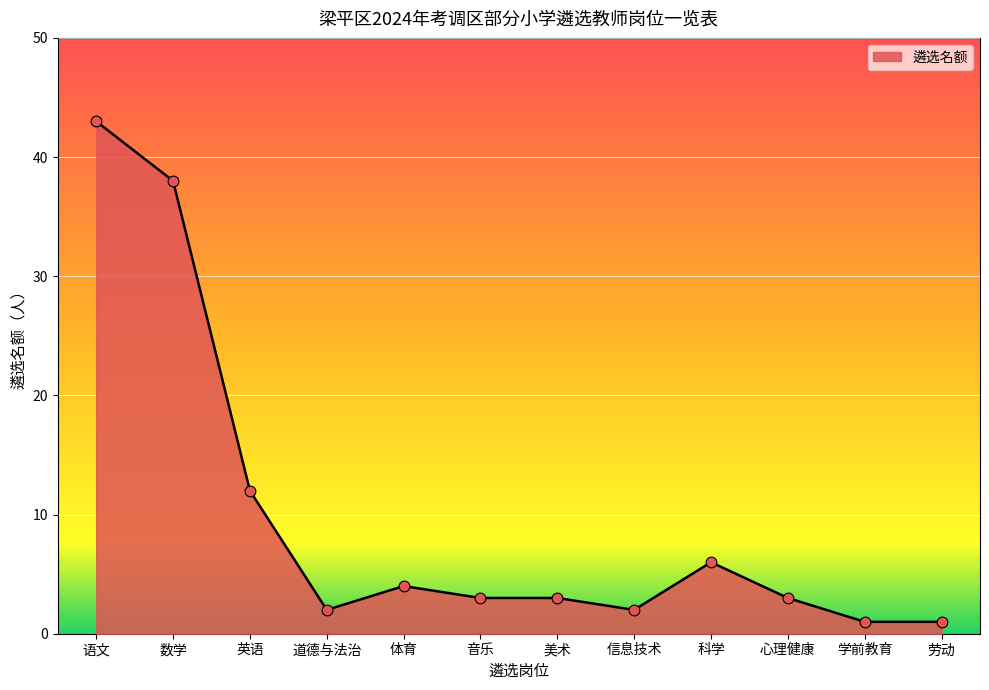

What is the change in value from 数学 to 音乐?

-35